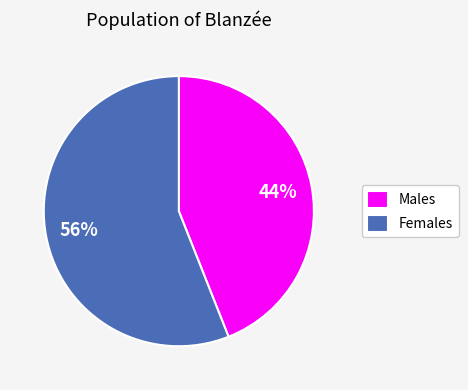

Do Males and Females together represent more than half of the pie?

Yes